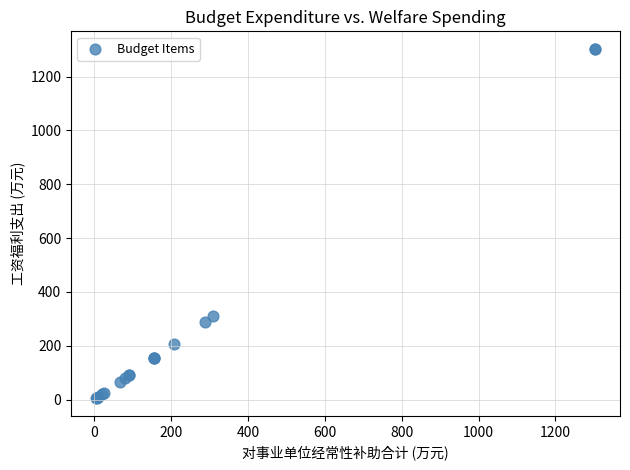

What Y value in the scatter plot is closest to 653?

309.9